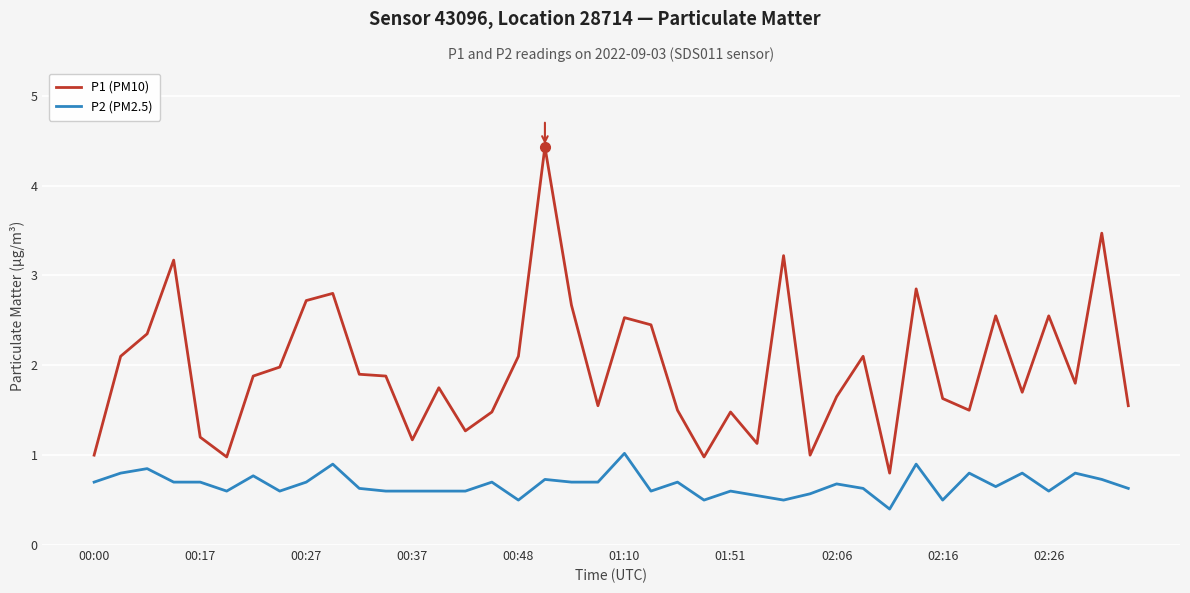

List the series in order of their peak value, highest first.

P1 (PM10), P2 (PM2.5)